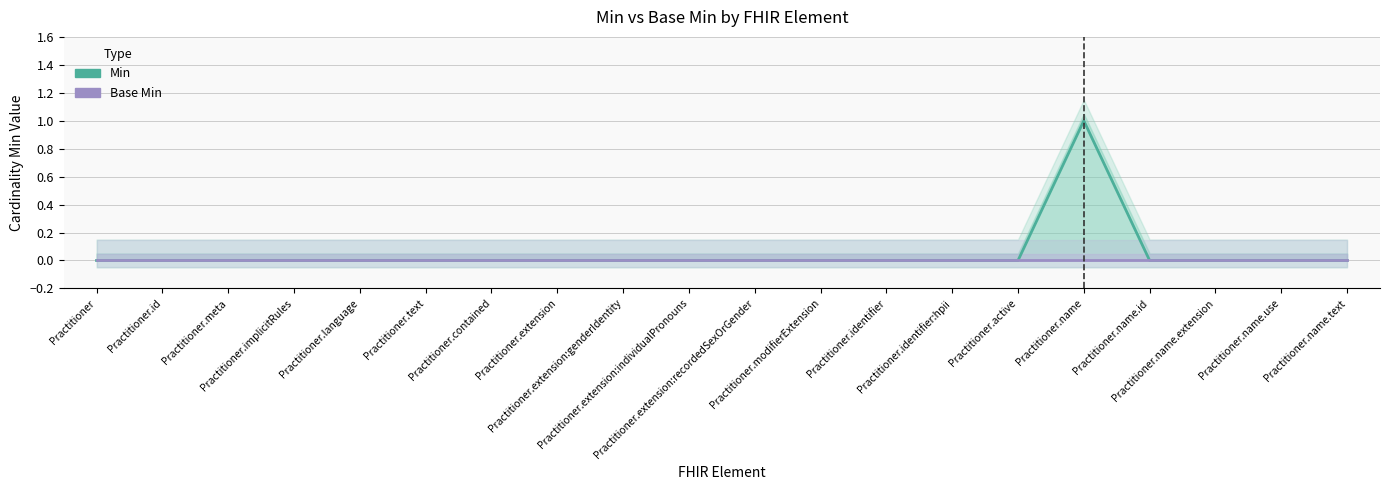

List the labels in order of Min value, smallest first.

Practitioner, Practitioner.id, Practitioner.meta, Practitioner.implicitRules, Practitioner.language, Practitioner.text, Practitioner.contained, Practitioner.extension, Practitioner.extension:genderIdentity, Practitioner.extension:individualPronouns, Practitioner.extension:recordedSexOrGender, Practitioner.modifierExtension, Practitioner.identifier, Practitioner.identifier:hpii, Practitioner.active, Practitioner.name.id, Practitioner.name.extension, Practitioner.name.use, Practitioner.name.text, Practitioner.name